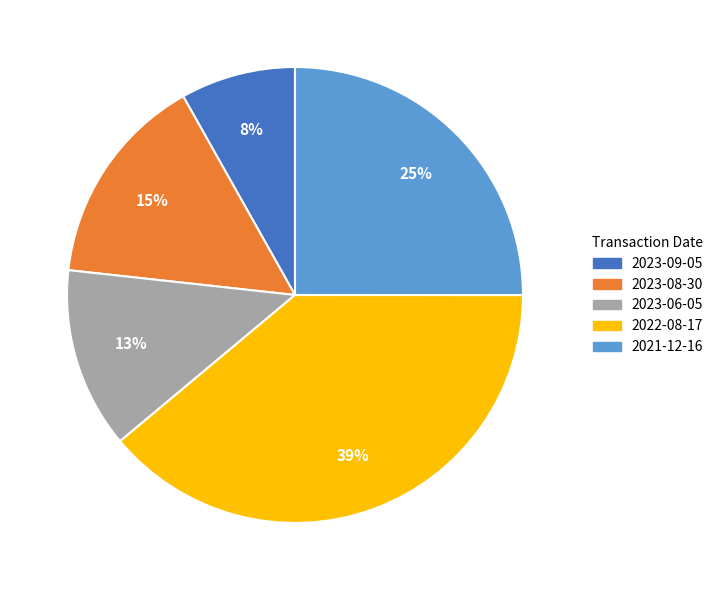

To the nearest percent, what portion does 2021-12-16 represent?

25%